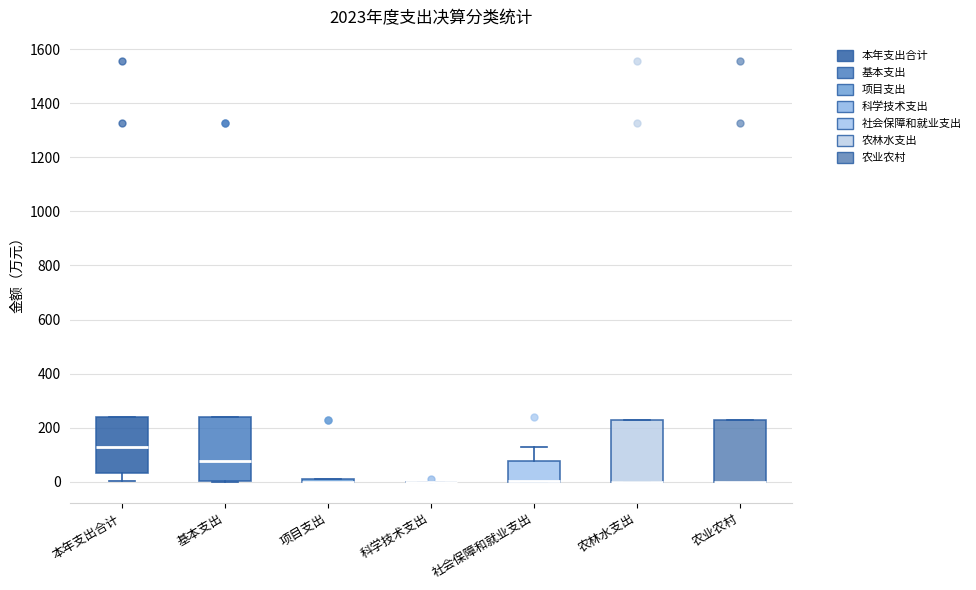

Reading left to right, read every box against the y-axis: the position of its median line, the range the box covers, and the ends of its whiskers. The values are not printed on the chart, so give them approximately, as read against the axis.

本年支出合计: median 120, box 40 to 240, whiskers 0 to 240
基本支出: median 80, box 0 to 240, whiskers 0 to 240
项目支出: box collapsed to a line at 0, whiskers 0 to 0
科学技术支出: box collapsed to a line at 0, whiskers 0 to 0
社会保障和就业支出: median 0 (drawn on the box's lower edge), box 0 to 80, whiskers 0 to 120
农林水支出: median 0 (drawn on the box's lower edge), box 0 to 220, whiskers 0 to 220
农业农村: median 0 (drawn on the box's lower edge), box 0 to 220, whiskers 0 to 220